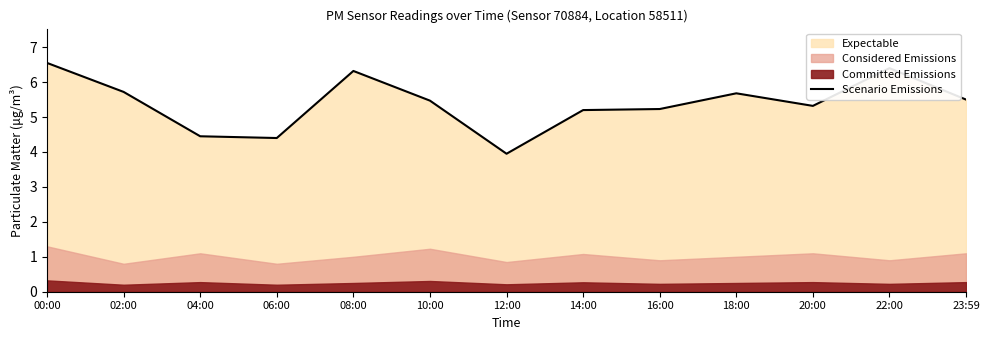

What is the sum of the values at 06:00 and 08:00?

10.7